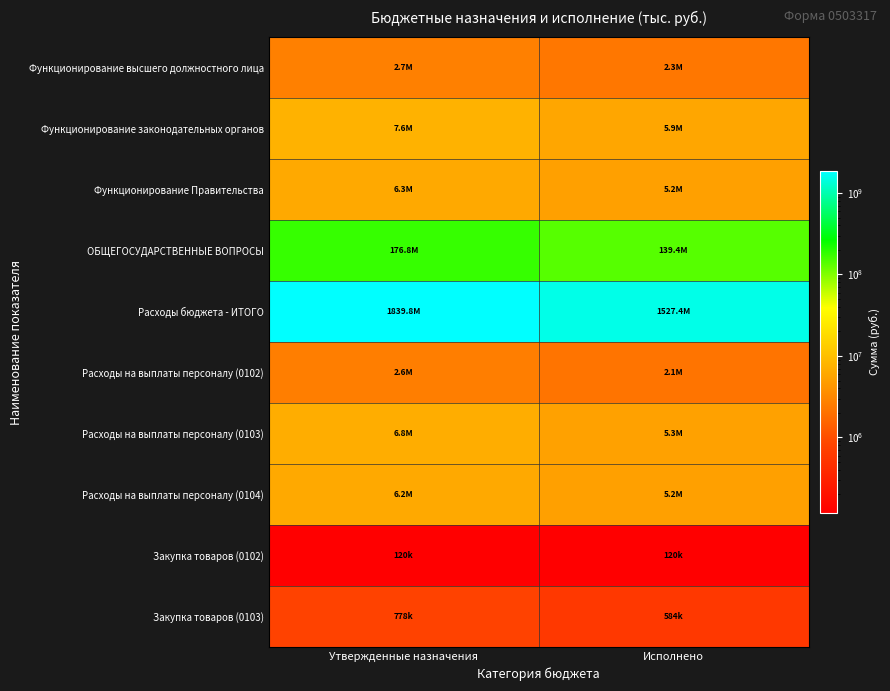

Reading left to right, what are all the values shown in this chart?

Функционирование высшего должностного лица: Утвержденные назначения=2746000.0	Исполнено=2268823.5
Функционирование законодательных органов: Утвержденные назначения=7567000.0	Исполнено=5896426.8
Функционирование Правительства: Утвержденные назначения=6310000.0	Исполнено=5230076.8
ОБЩЕГОСУДАРСТВЕННЫЕ ВОПРОСЫ: Утвержденные назначения=176770396.6	Исполнено=139441607.5
Расходы бюджета - ИТОГО: Утвержденные назначения=1839776423.2	Исполнено=1527437965.0
Расходы на выплаты персоналу (0102): Утвержденные назначения=2626000.0	Исполнено=2148823.5
Расходы на выплаты персоналу (0103): Утвержденные назначения=6784600.0	Исполнено=5311251.6
Расходы на выплаты персоналу (0104): Утвержденные назначения=6199955.0	Исполнено=5230076.8
Закупка товаров (0102): Утвержденные назначения=120000.0	Исполнено=120000.0
Закупка товаров (0103): Утвержденные назначения=778400.0	Исполнено=584313.1